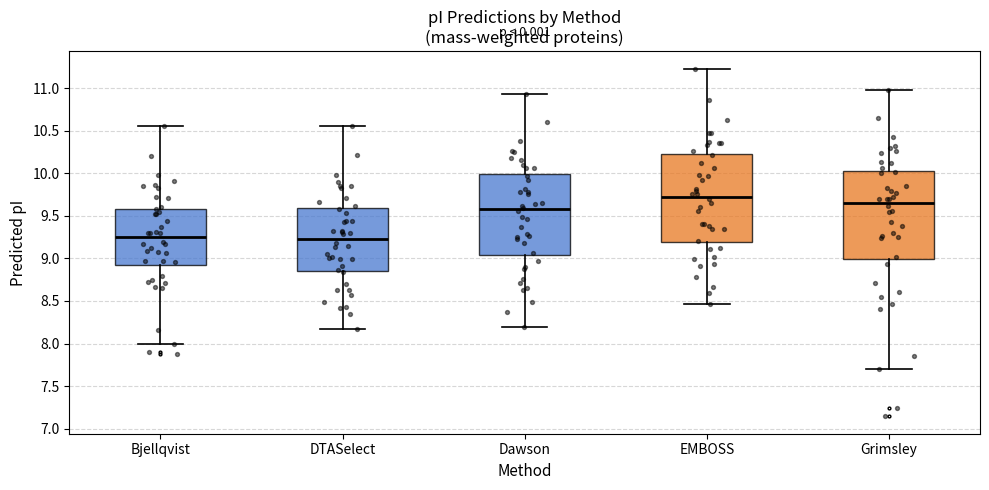

Where is the upper edge of the box for Dawson on the y-axis? The values are not printed on the chart, so give them approximately, as read against the axis.

10.00